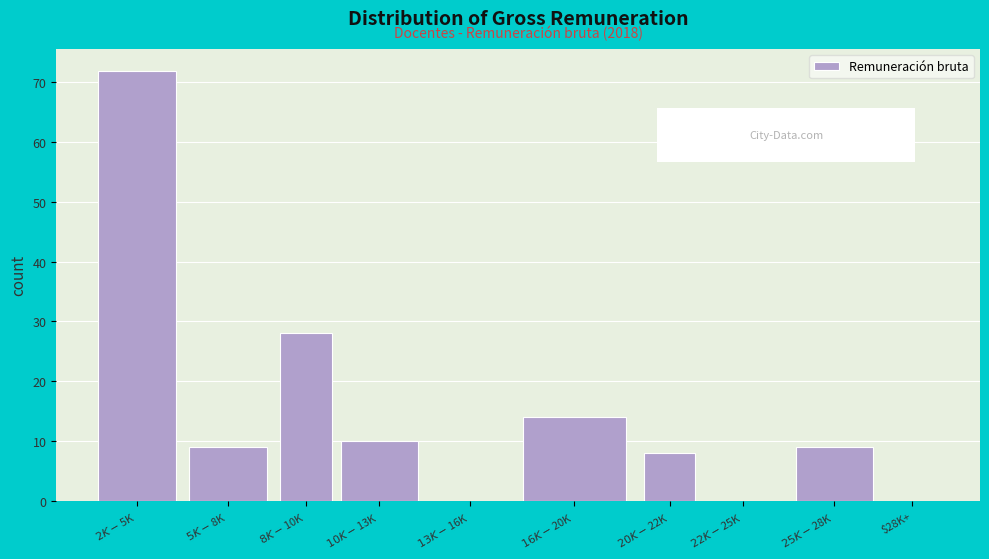

What is the sum of all values?

150